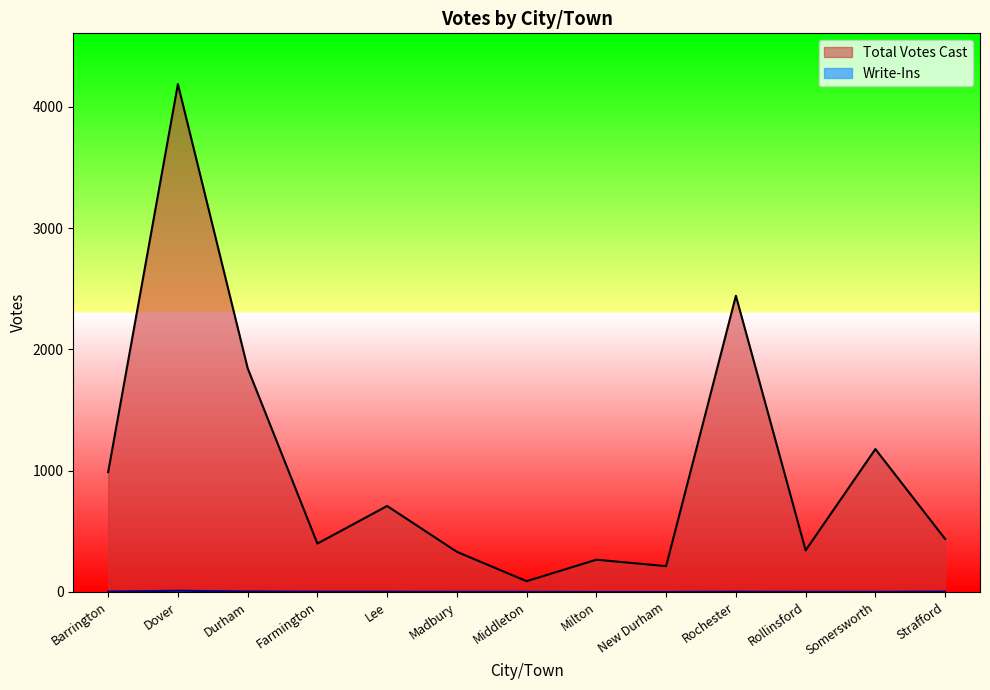

What is the label of the 7th point from the right?

Middleton